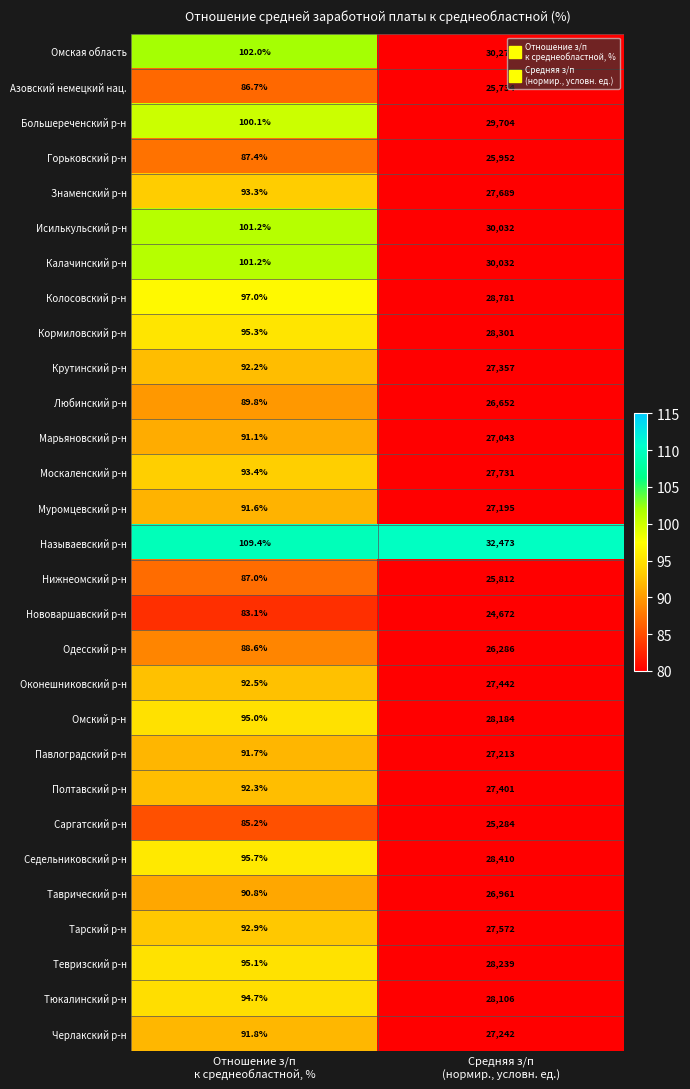

Which series has the largest total across all categories?

Называевский р-н